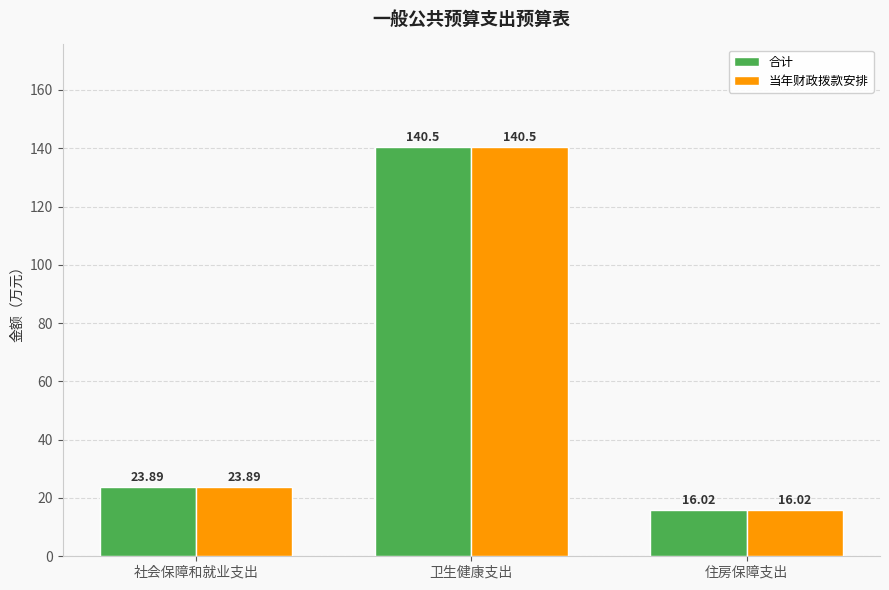

What is the highest value of the 合计 series?

140.5